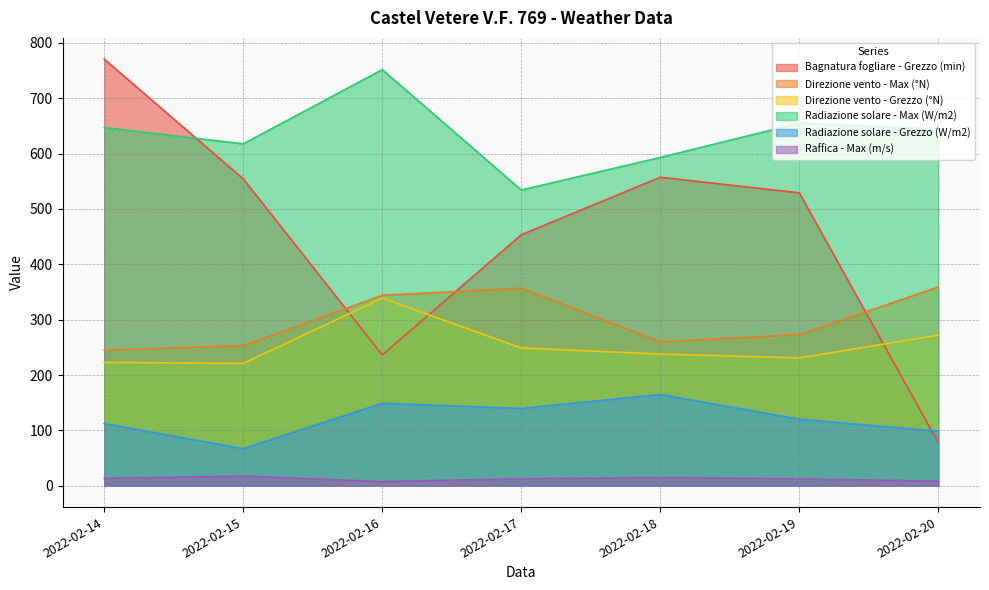

List the labels in order of Direzione vento - Grezzo (°N) value, largest first.

2022-02-16, 2022-02-20, 2022-02-17, 2022-02-18, 2022-02-19, 2022-02-14, 2022-02-15